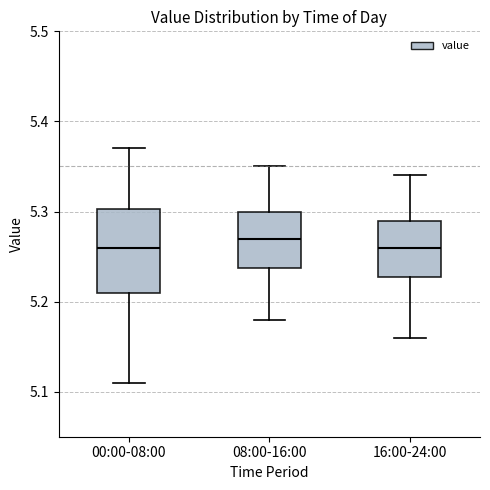

Which box is the tallest, from its lower edge to its upper edge?

00:00-08:00